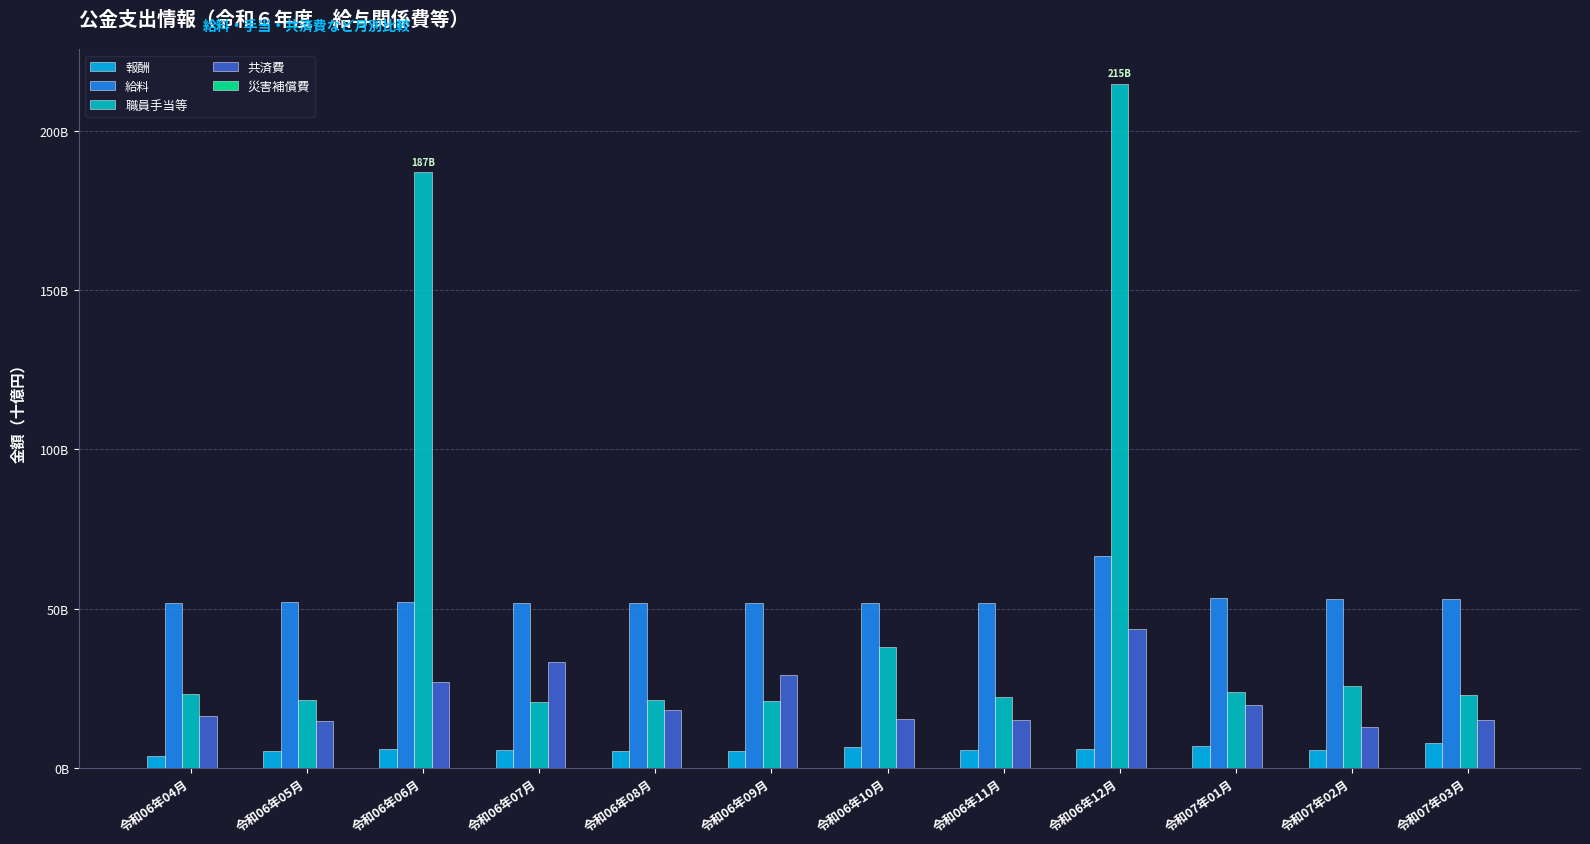

Which series has the widest spread of values?

職員手当等